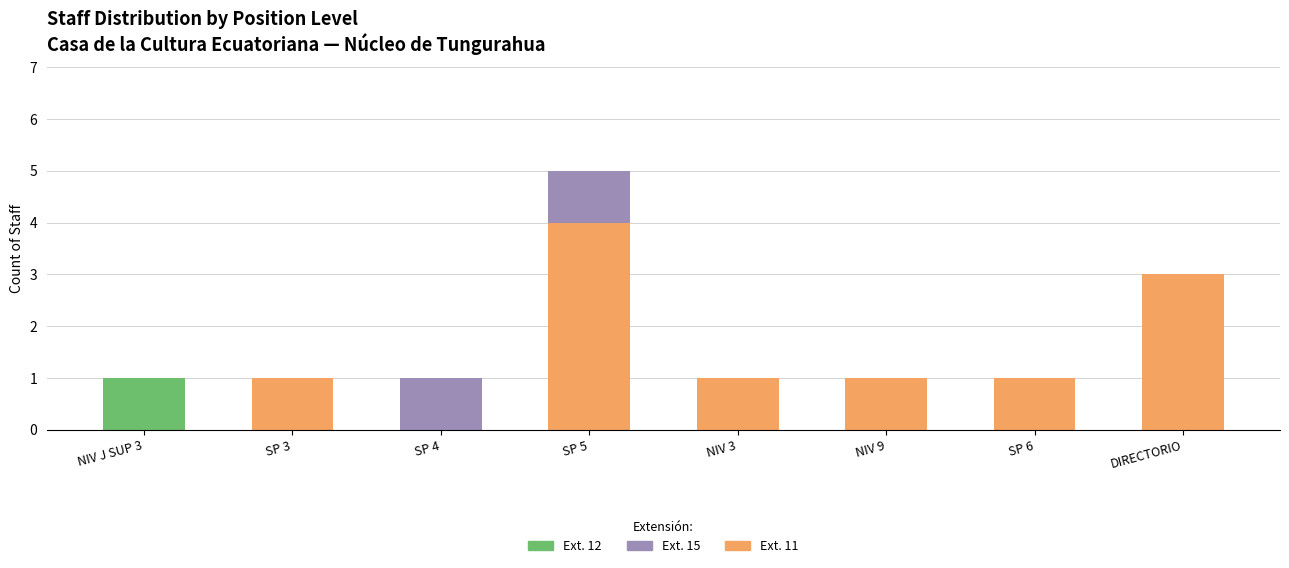

Are the bars horizontal?

No